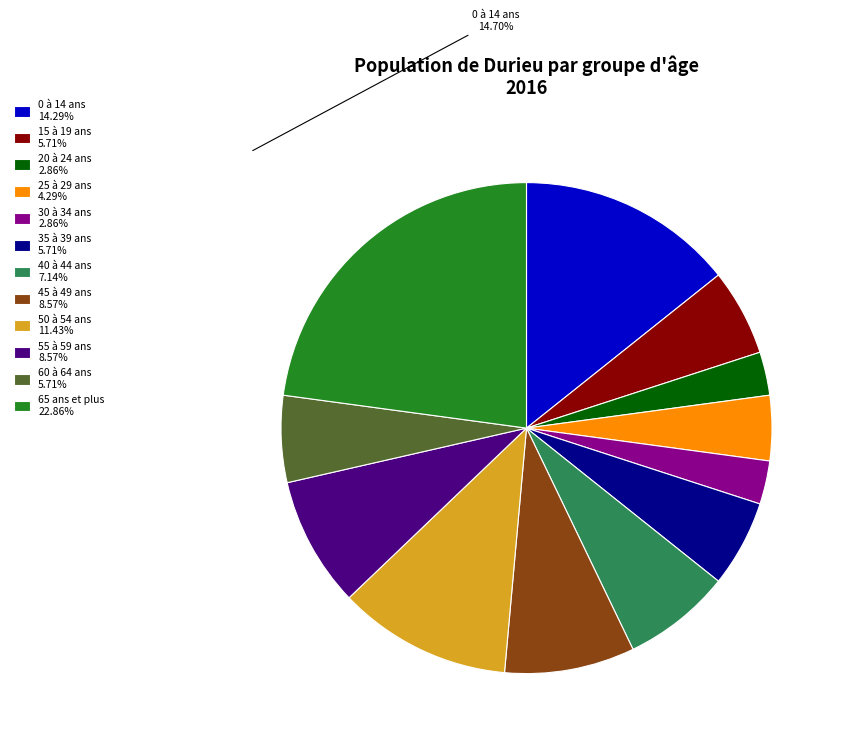

Is the sum of 25 à 29 ans 4.29% and 65 ans et plus 22.86% greater than half?

No